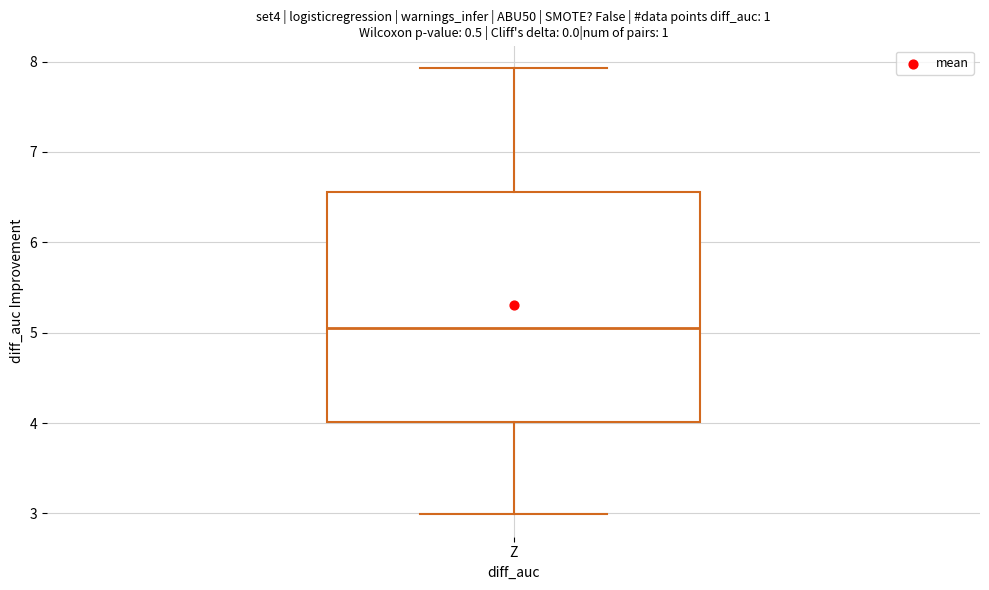

Read this box plot against the y-axis: the position of the median line, the range covered by the box, and the ends of both whiskers. The values are not printed on the chart, so give them approximately, as read against the axis.

median 5.1, box 4.0 to 6.6, whiskers 3.0 to 7.9